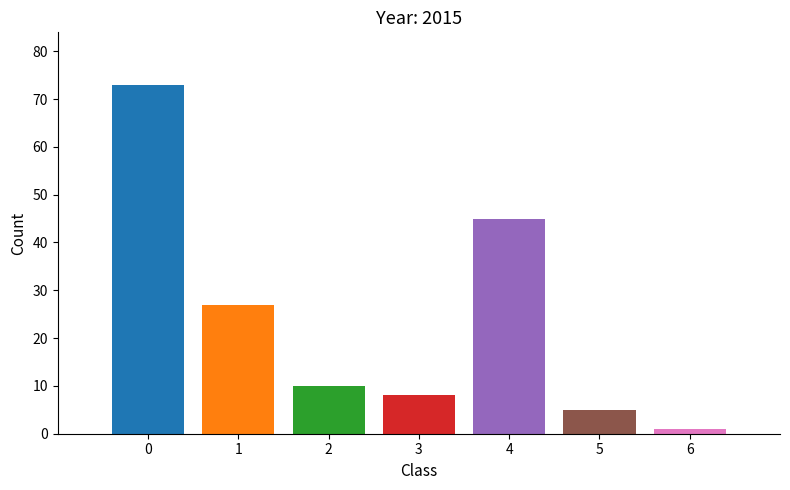

What is the greatest value displayed?

73